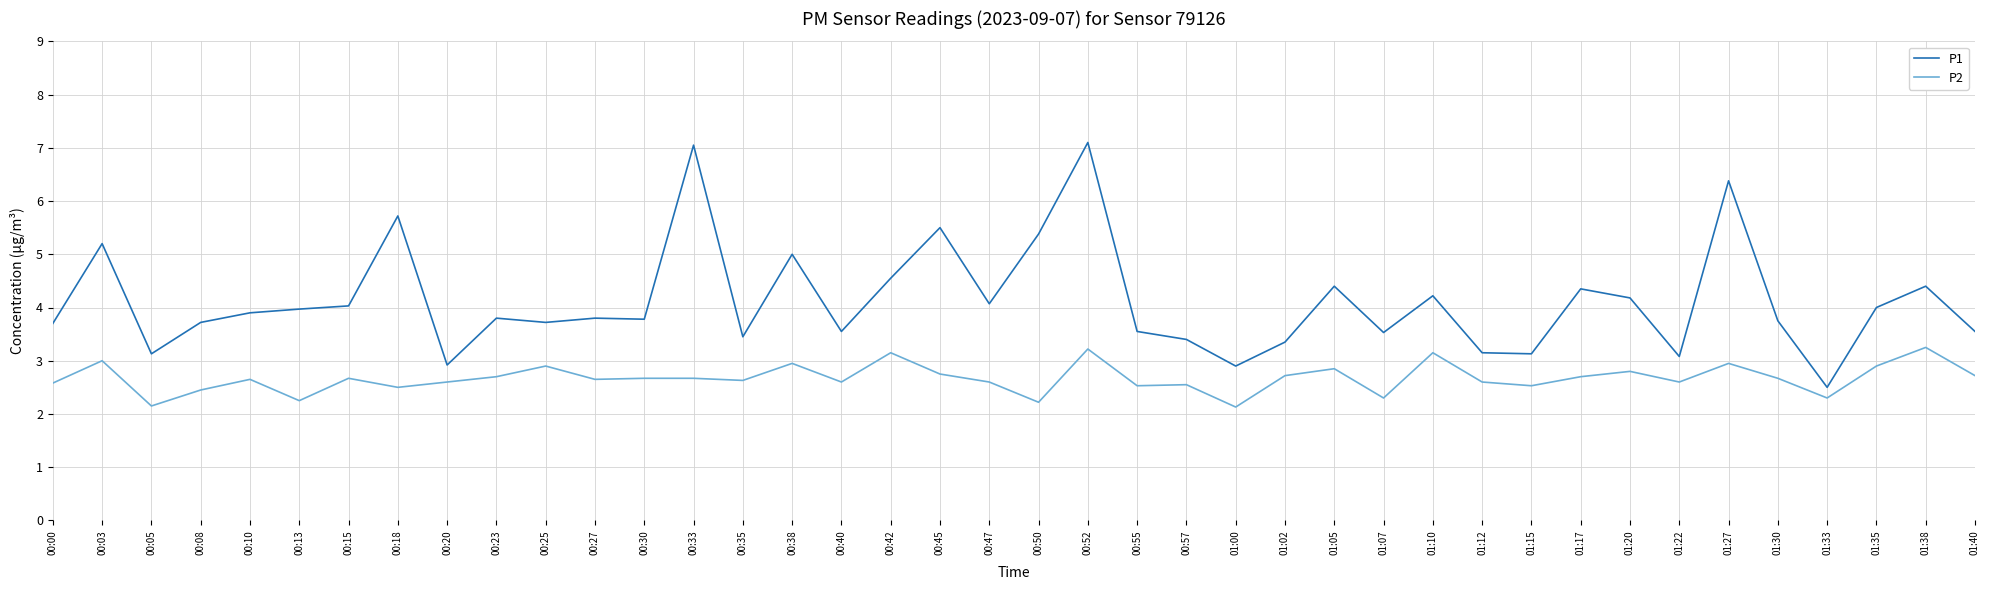

Which series has the widest spread of values?

P1